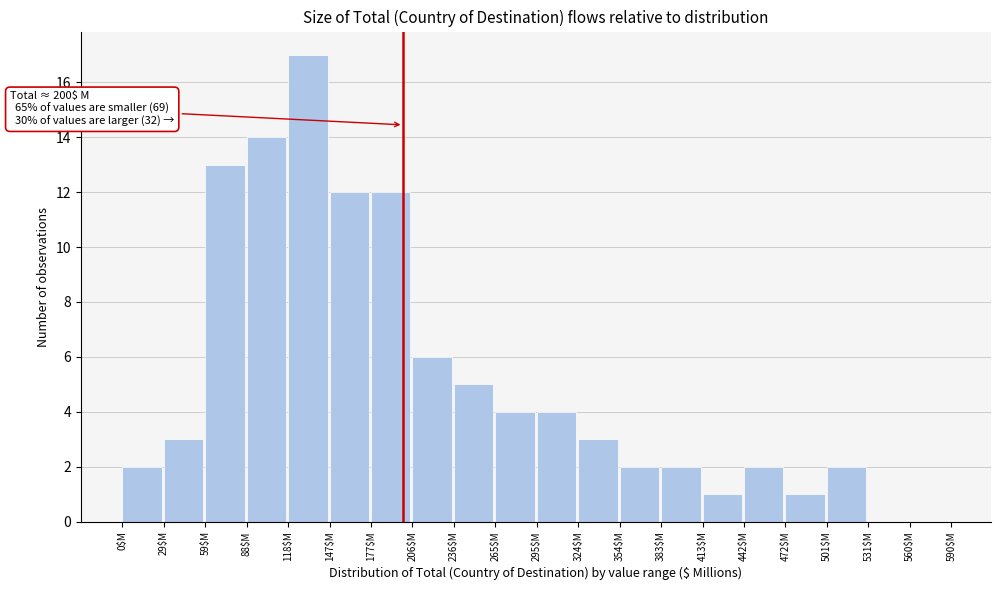

Which range on the x-axis has the tallest bar?

118.0 to 147.5